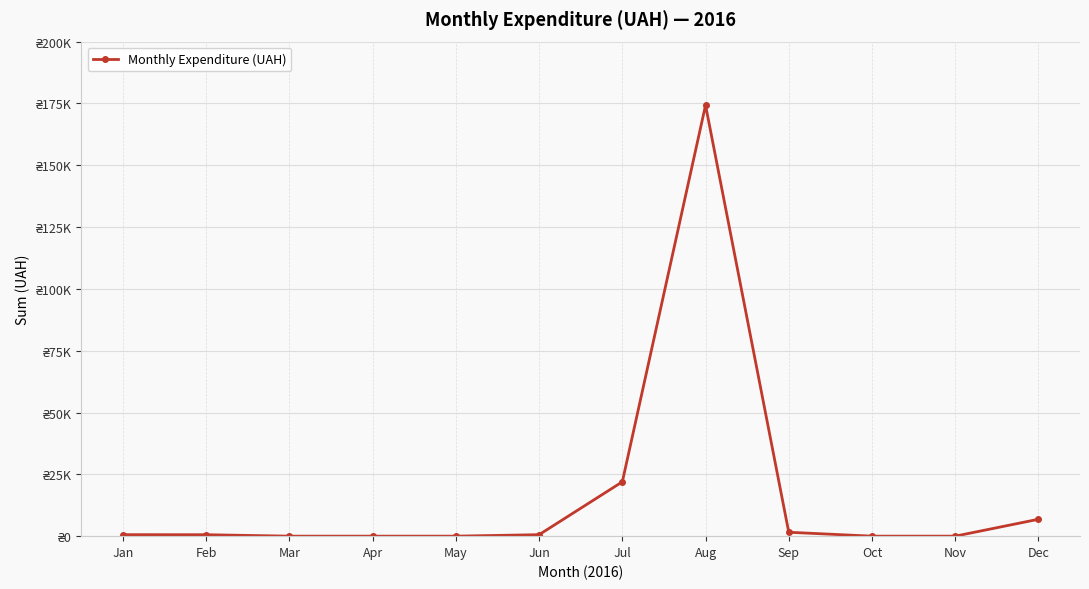

Does the chart have visible grid lines?

Yes